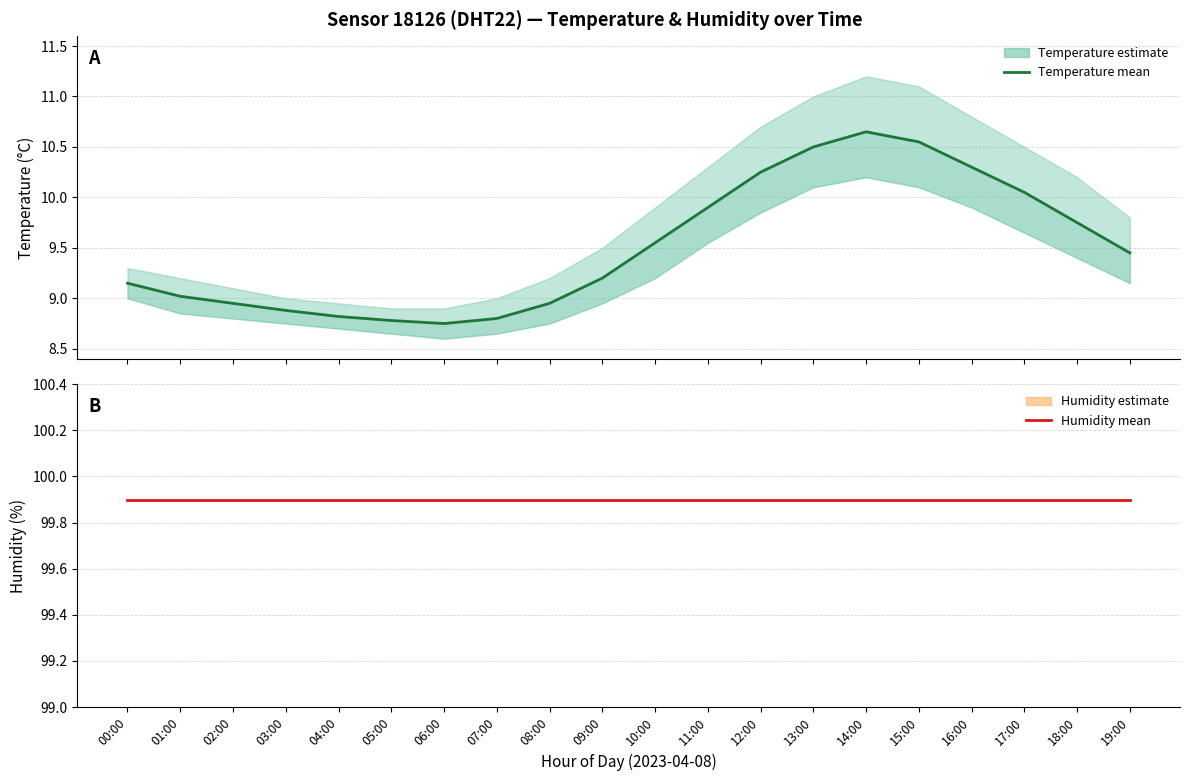

Which series has the largest total across all categories?

Humidity (mean)